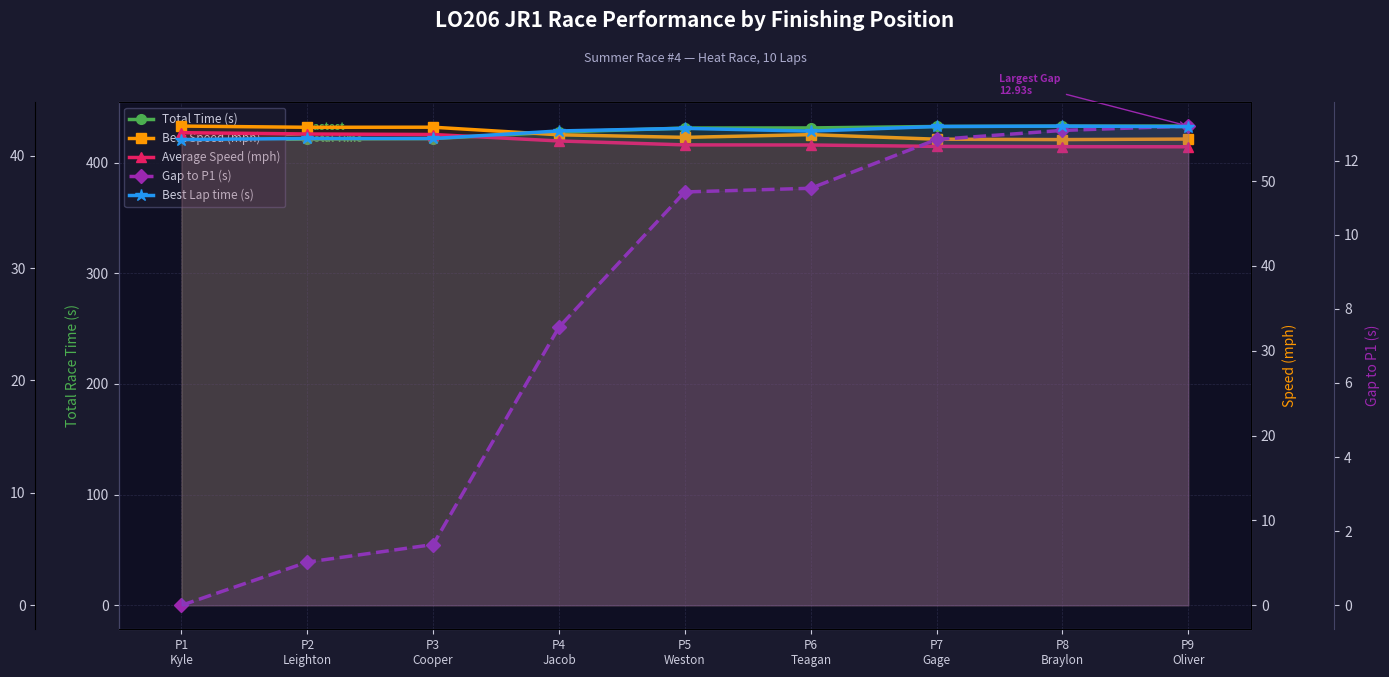

What is the difference between the highest and lowest values at P7
Gage?

420.0